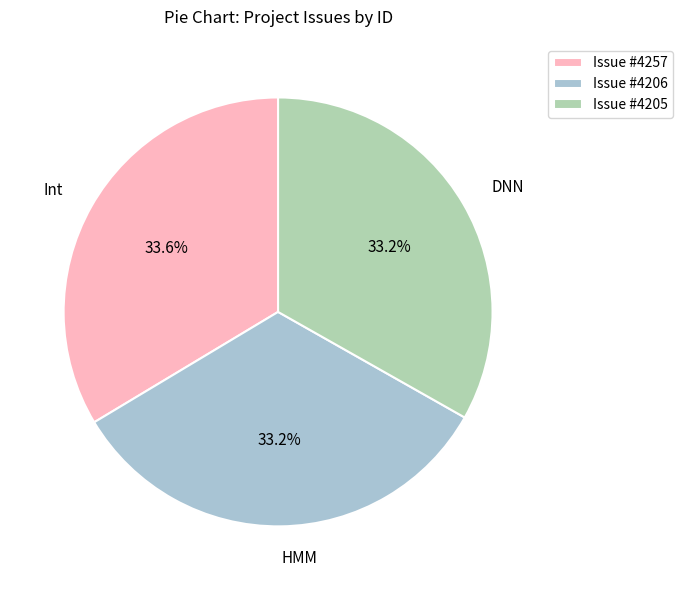

What is the ratio of the value at Issue #4257 to the value at Issue #4206?

1.0